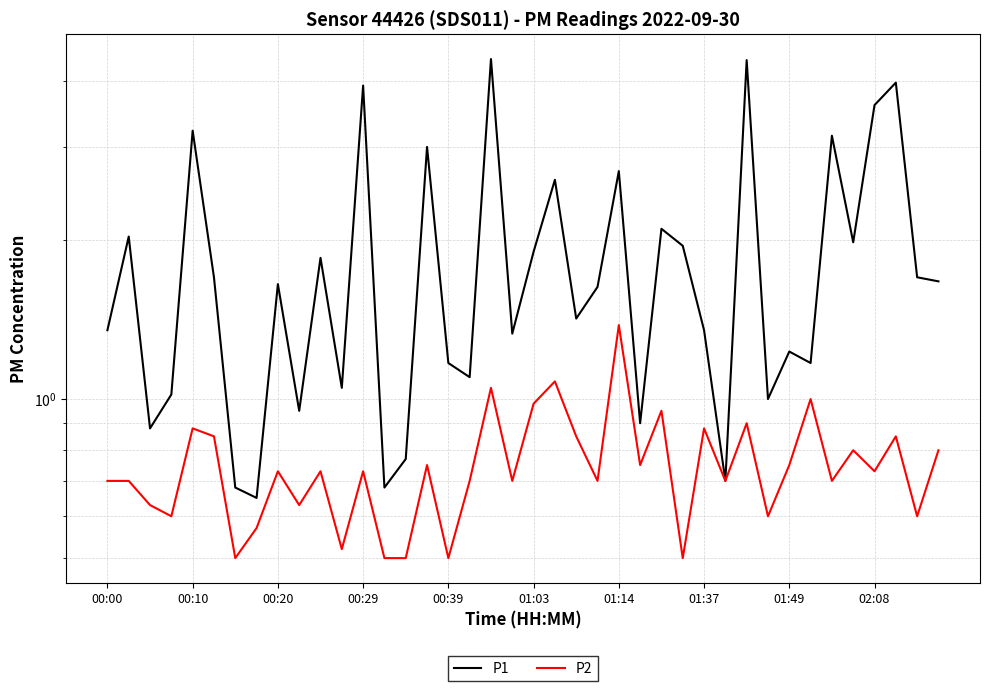

True or false: P1 and P2 cross at least once.

False